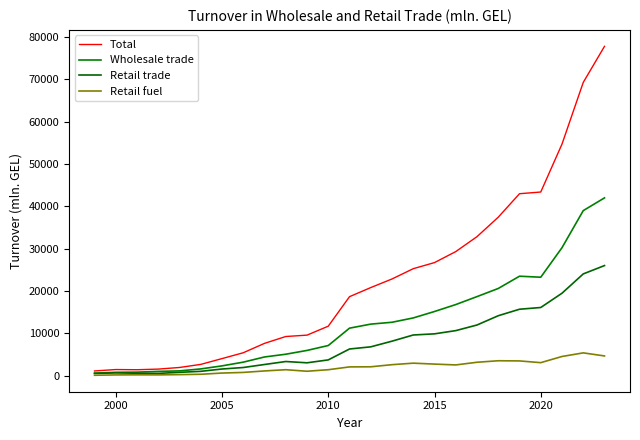

Rank the series by their maximum value, from highest to lowest.

Total, Wholesale trade, Retail trade, Retail fuel